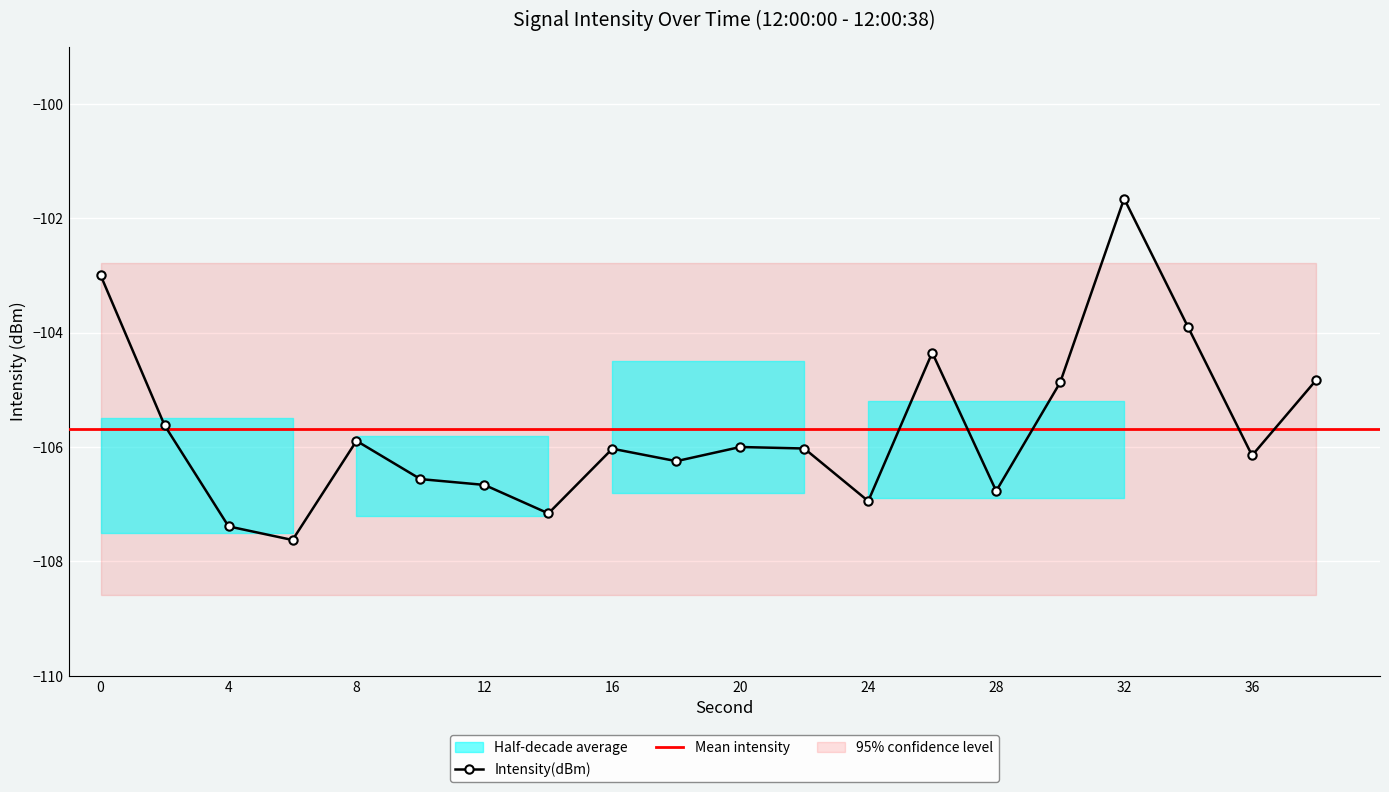

Rank the categories by value from lowest to highest.

6, 4, 14, 24, 28, 12, 10, 18, 36, 16, 22, 20, 8, 2, 30, 38, 26, 34, 0, 32